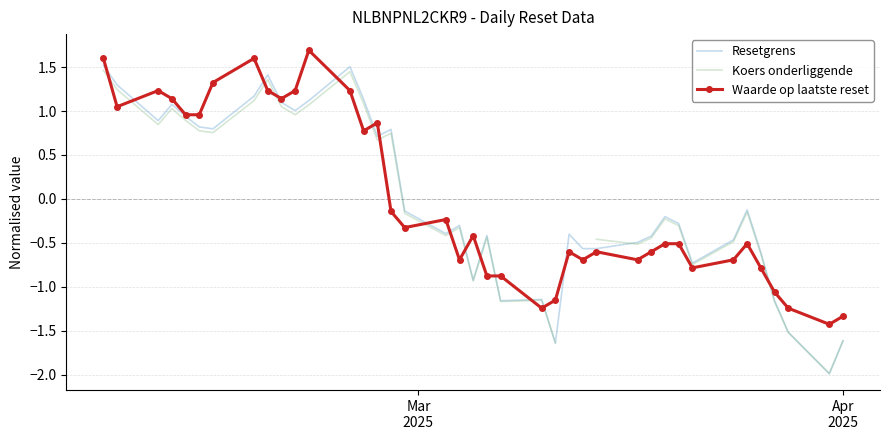

List the series in order of their peak value, lowest first.

Koers onderliggende, Resetgrens, Waarde op laatste reset